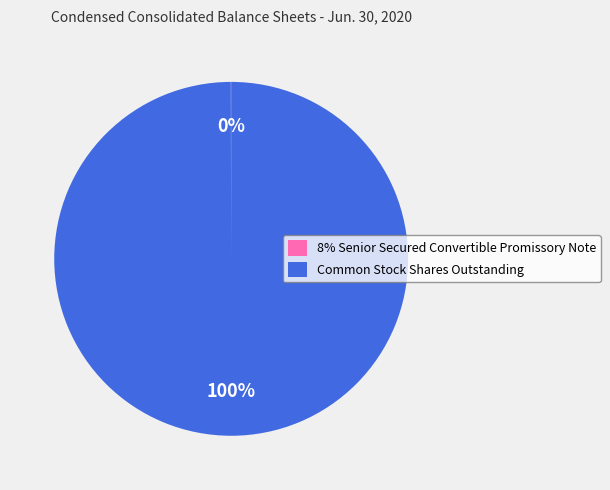

The Common Stock Shares Outstanding slice represents 91% of the pie. True or false?

False